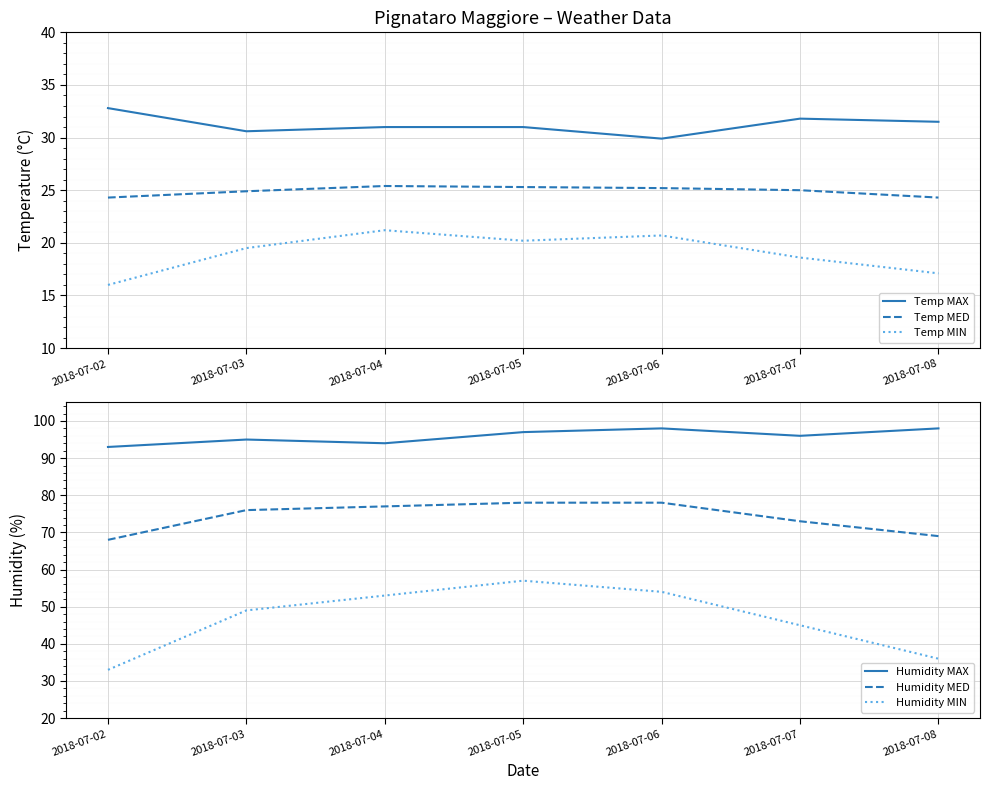

What is the spread (max minus min) of values at 2018-07-02?

77.0